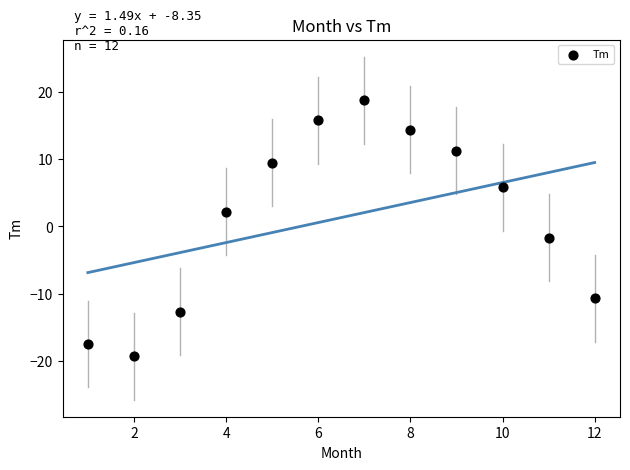

What is the range of X values (max minus min)?

11.0